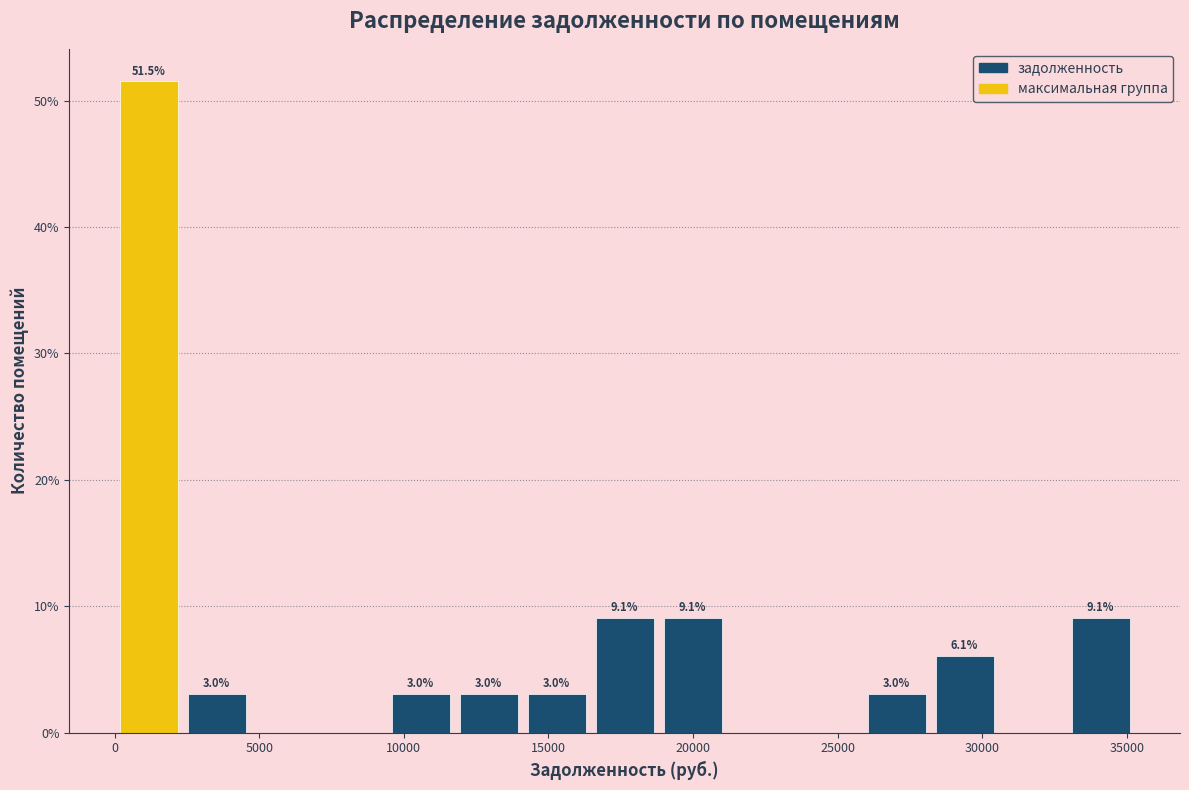

Which range on the x-axis has the tallest bar?

0 to 2500